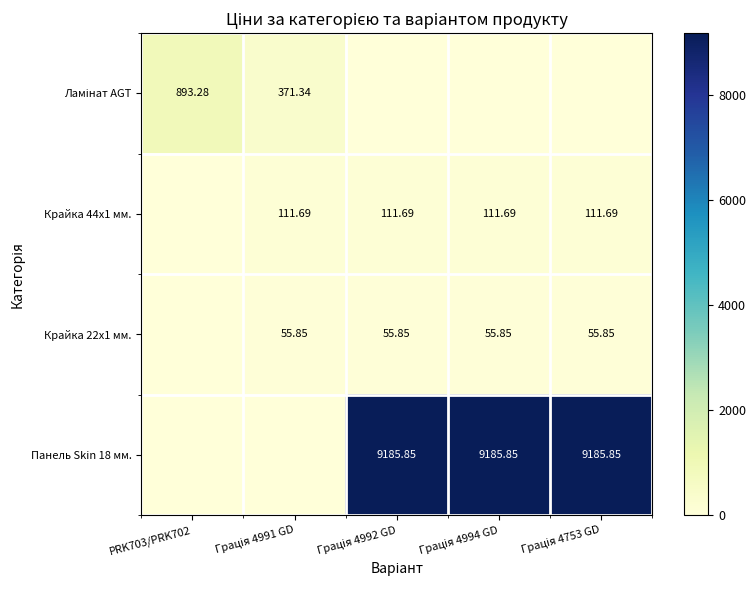

Which category has the lowest value in the Крайка 44x1 мм. series?

PRK703/PRK702